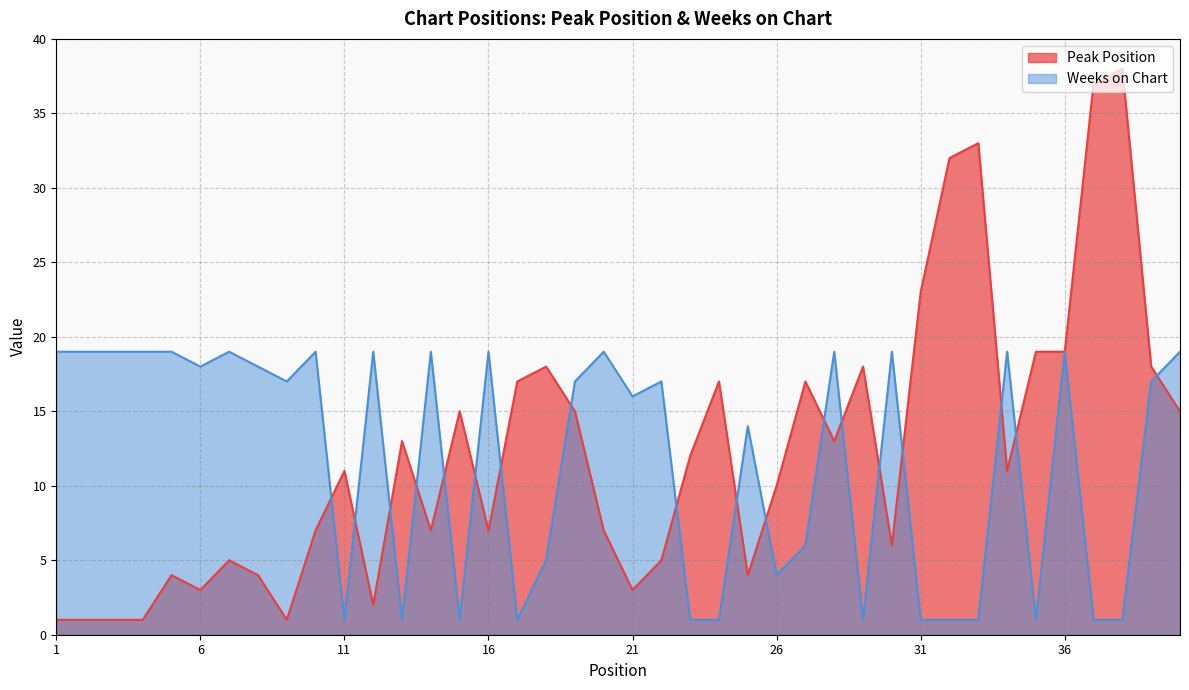

What is the average value of the Peak Position series?

12